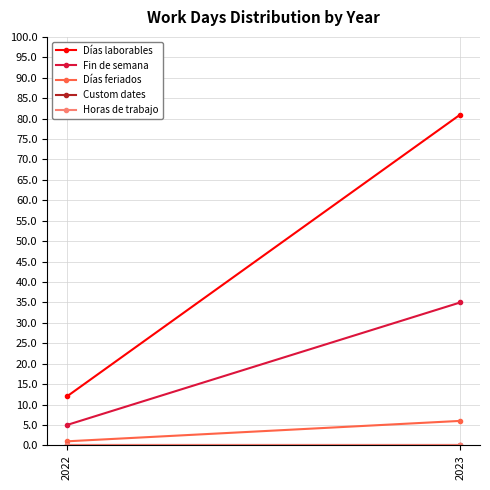

Which series has the largest range (max minus min)?

Días laborables